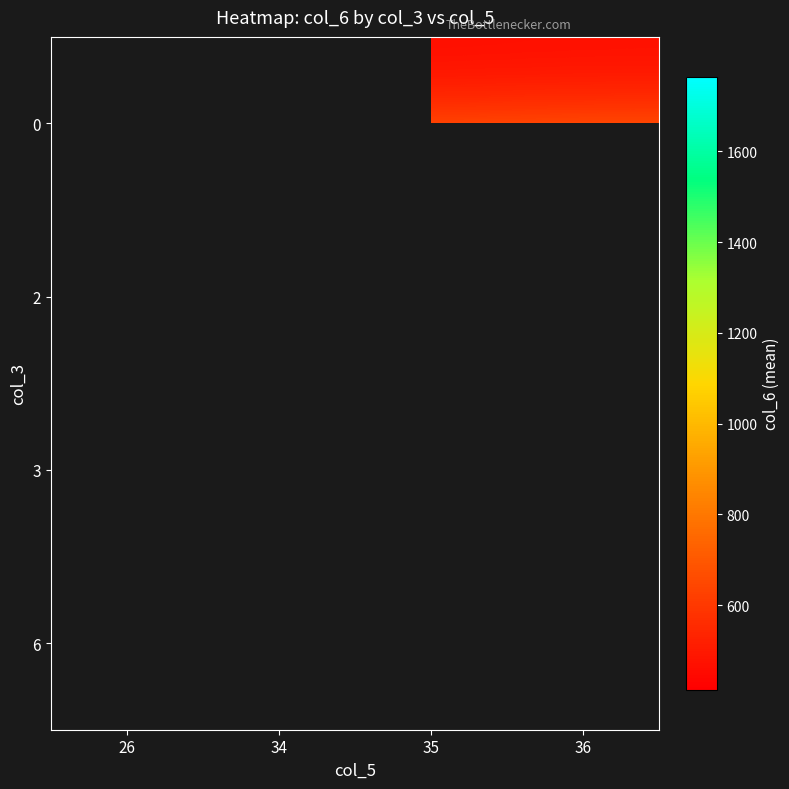

At which label does 0 reach its peak?

36